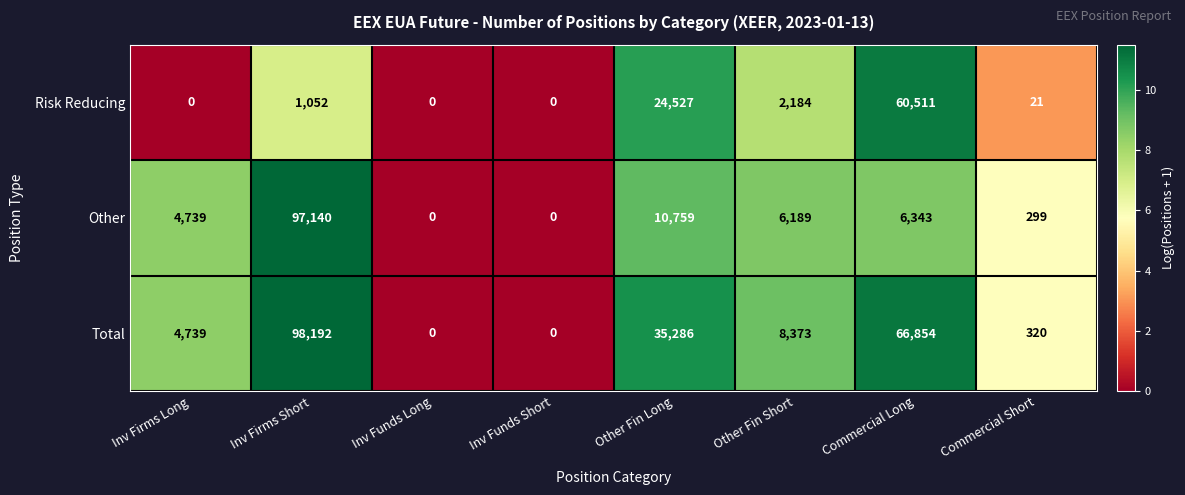

How many data points does each series have?

8